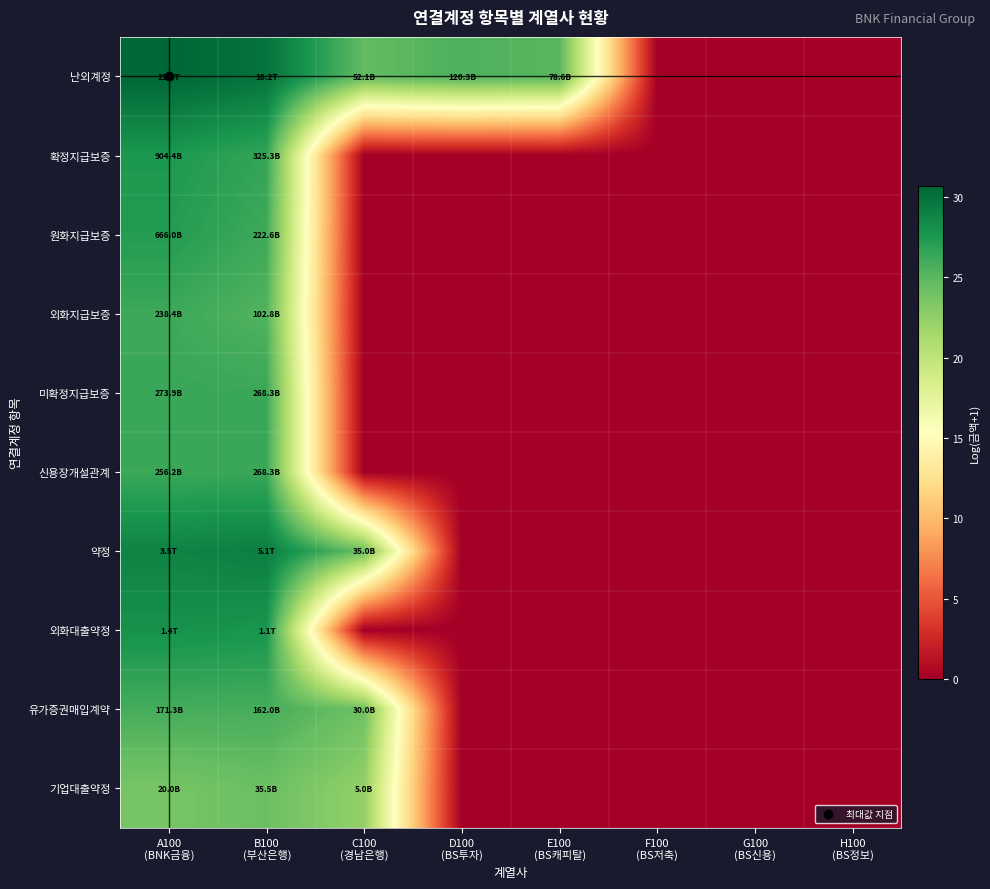

Which label corresponds to the smallest value in the chart?

F100
(BS저축)